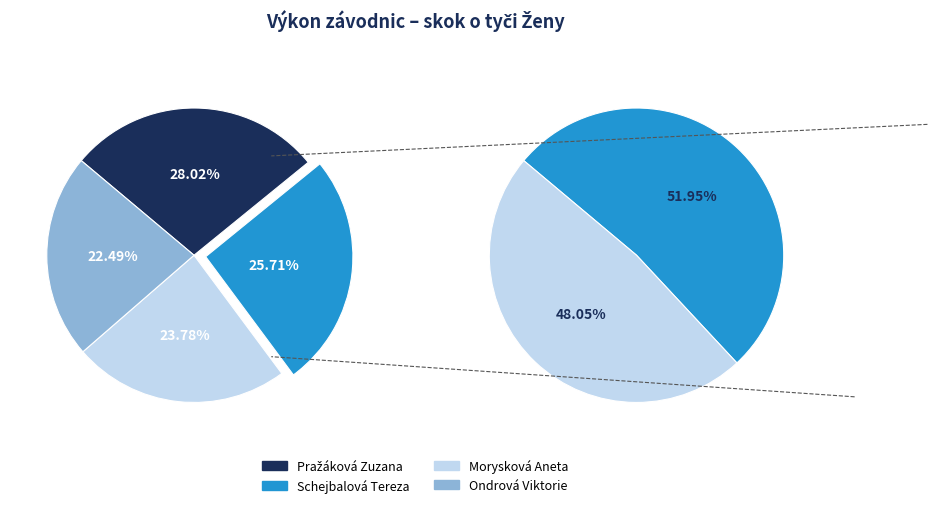

Is there any slice that represents more than half of the pie?

No